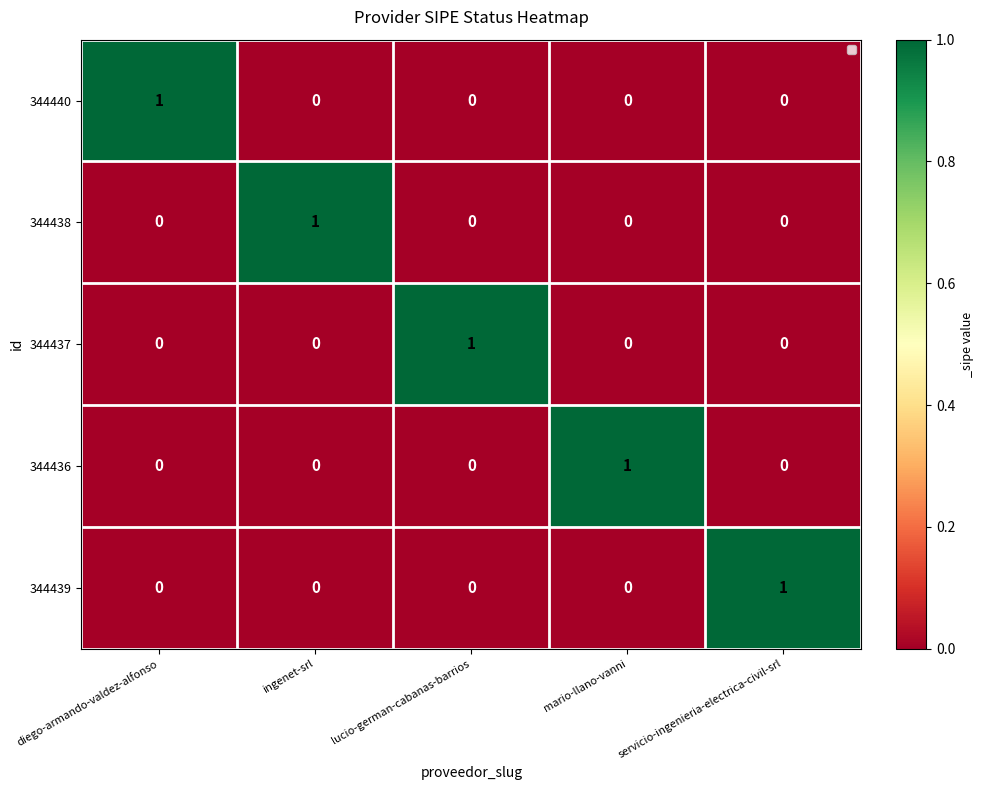

The value of 344437 at servicio-ingenieria-electrica-civil-srl is 0. True or false?

True